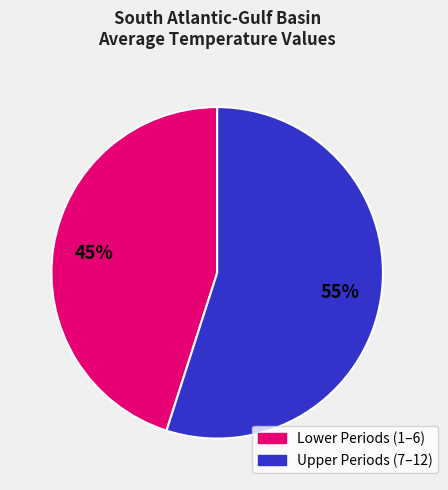

To the nearest percent, what is the difference between the largest and smallest slice percentages?

10%